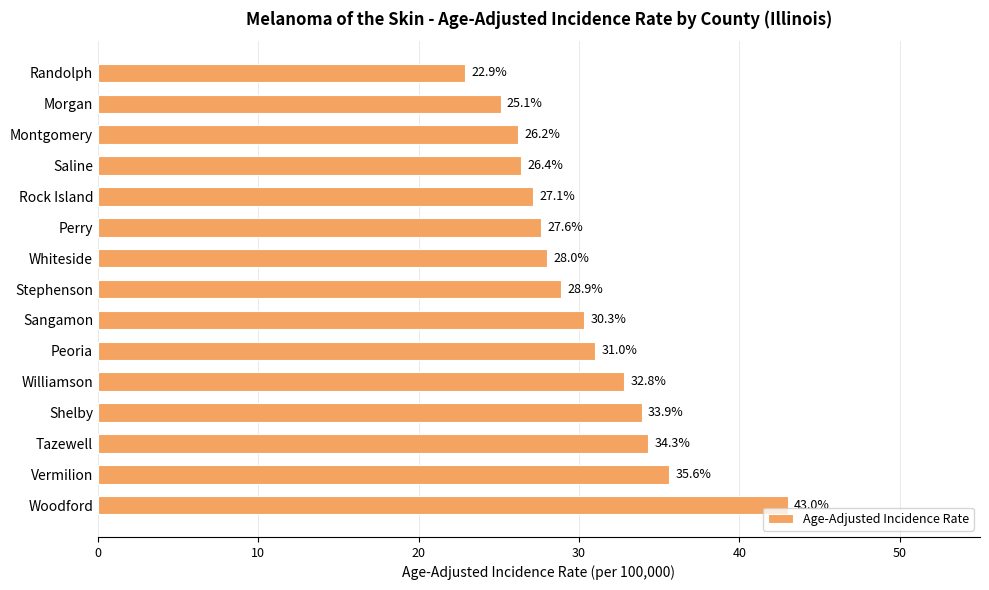

Where is the data nearest to the value 32?

Williamson